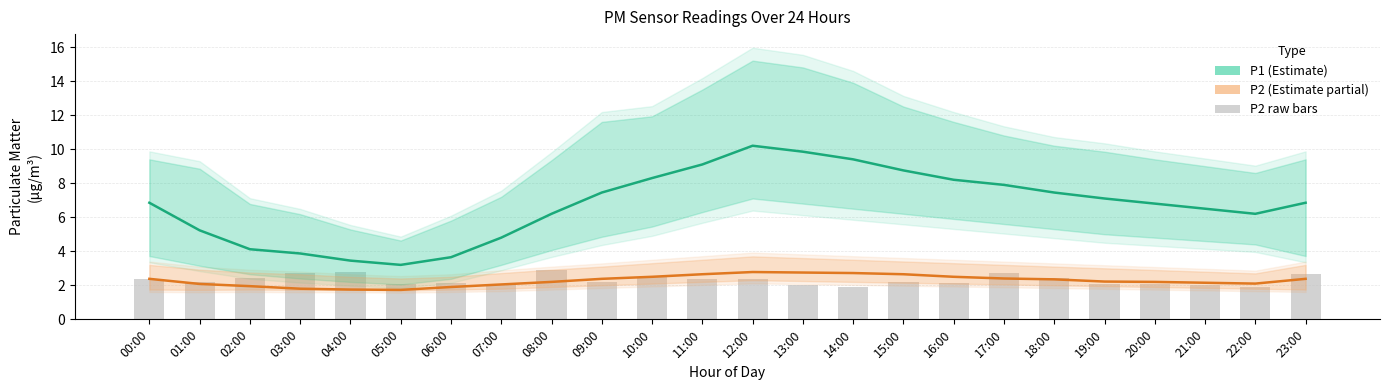

List the labels in order of P2 (raw) value, smallest first.

22:00, 14:00, 13:00, 21:00, 05:00, 20:00, 07:00, 19:00, 06:00, 16:00, 15:00, 01:00, 09:00, 00:00, 11:00, 12:00, 02:00, 18:00, 10:00, 23:00, 17:00, 03:00, 04:00, 08:00